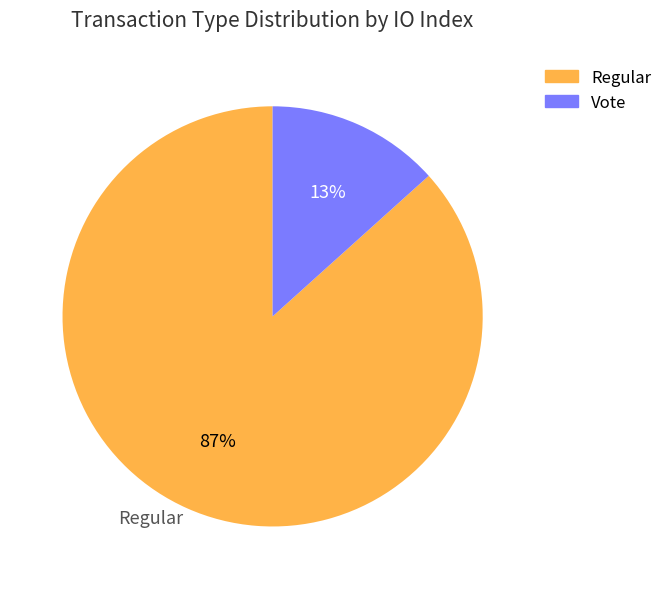

Between Regular and Vote, which is larger?

Regular